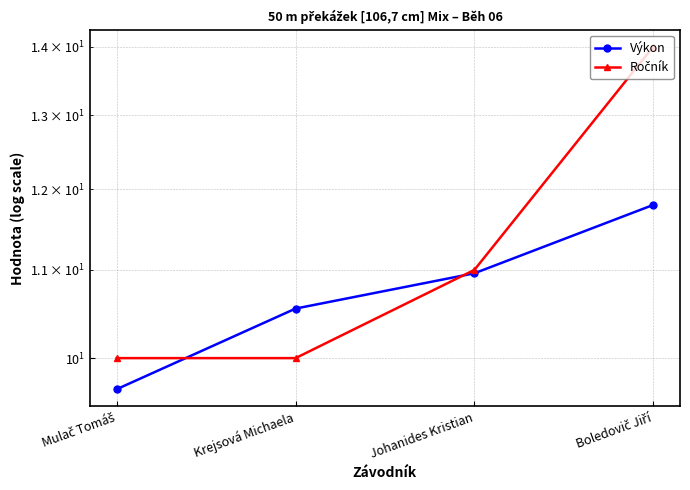

Where do Výkon and Ročník first cross each other?

Mulač Tomáš and Krejsová Michaela